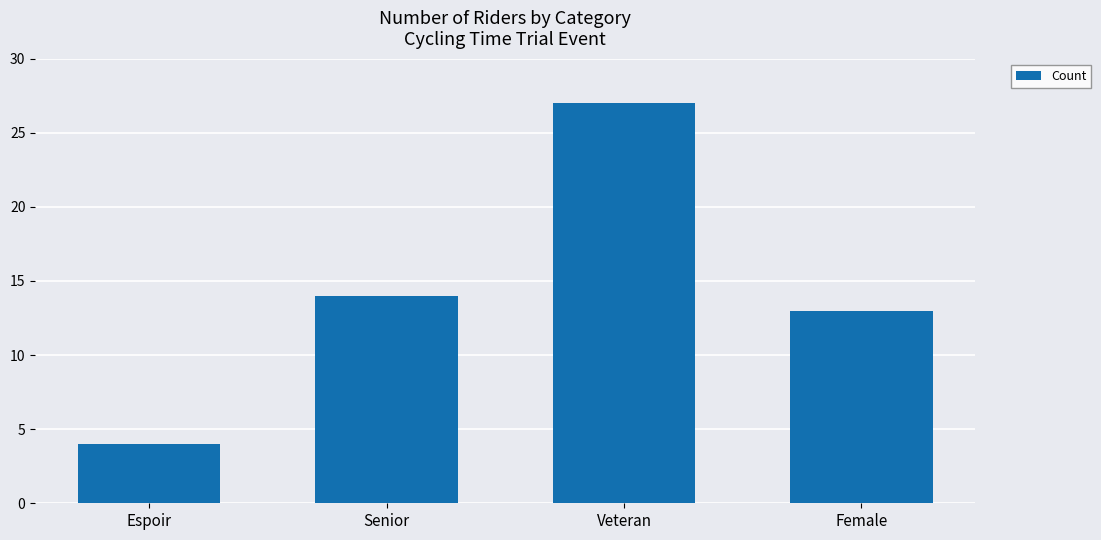

Rank the categories by value from highest to lowest.

Veteran, Senior, Female, Espoir